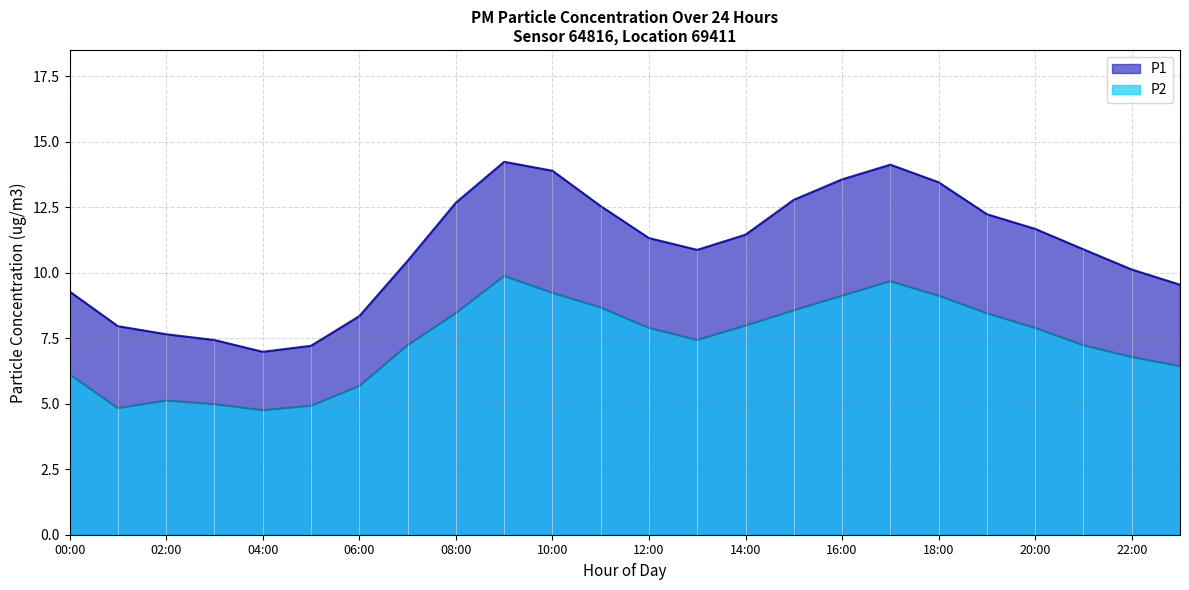

What is the label of the 21st point from the right?

03:00